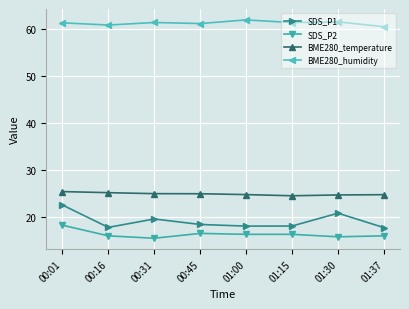

Rank the series by their maximum value, from highest to lowest.

BME280_humidity, BME280_temperature, SDS_P1, SDS_P2